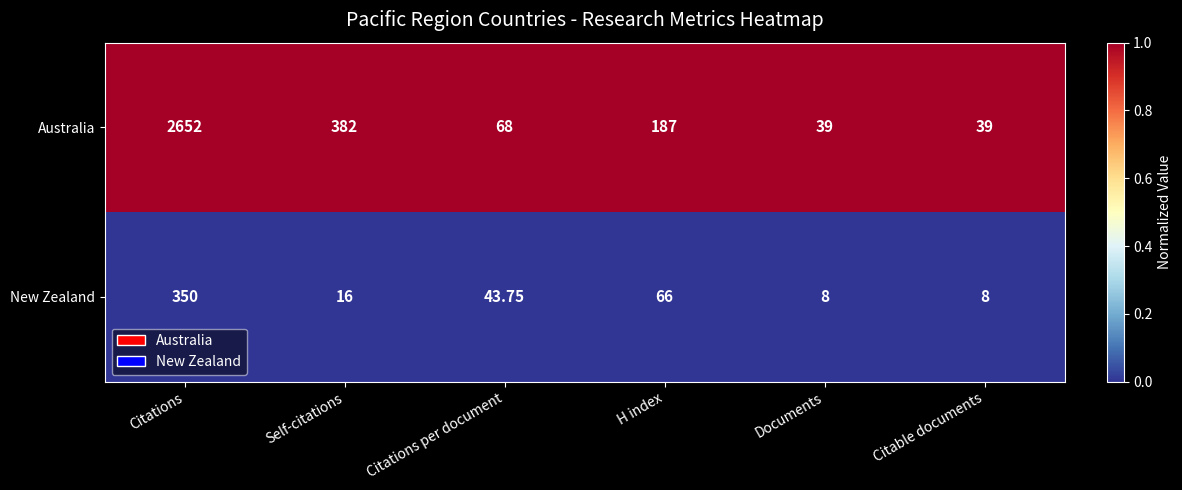

At which category is the sum across all series the highest?

Citations